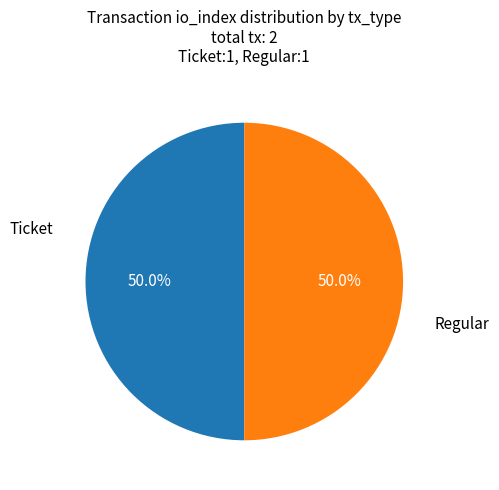

Rank the categories by value from lowest to highest.

Ticket, Regular